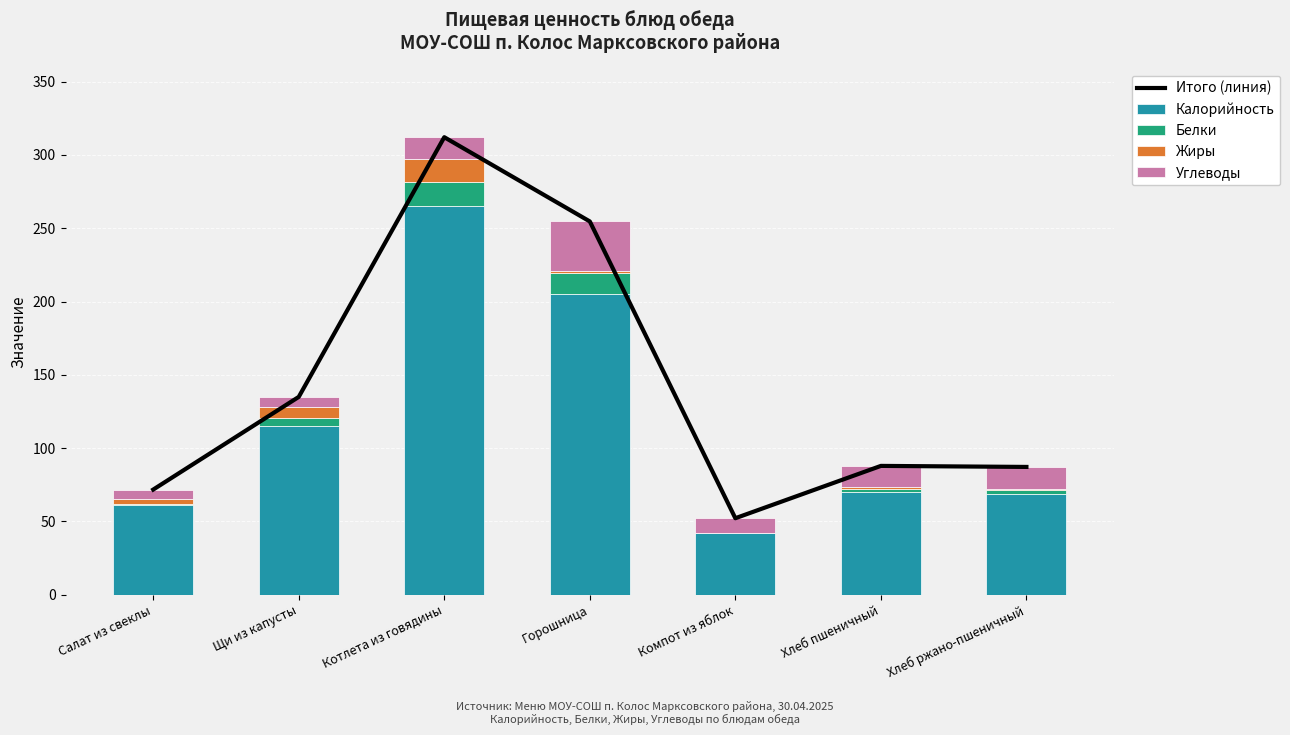

Between Компот из яблок and Хлеб пшеничный, which series saw the biggest shift?

Итого (линия)